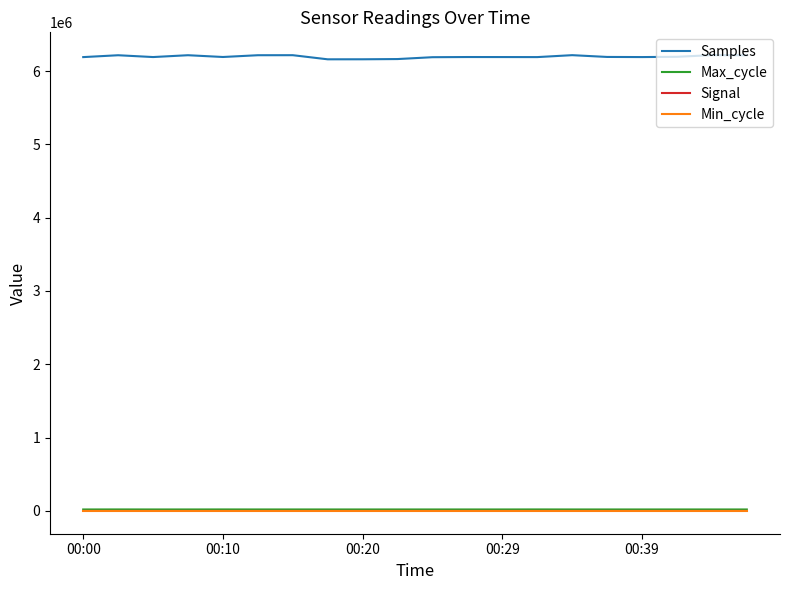

What is the minimum value for Samples?

6160428